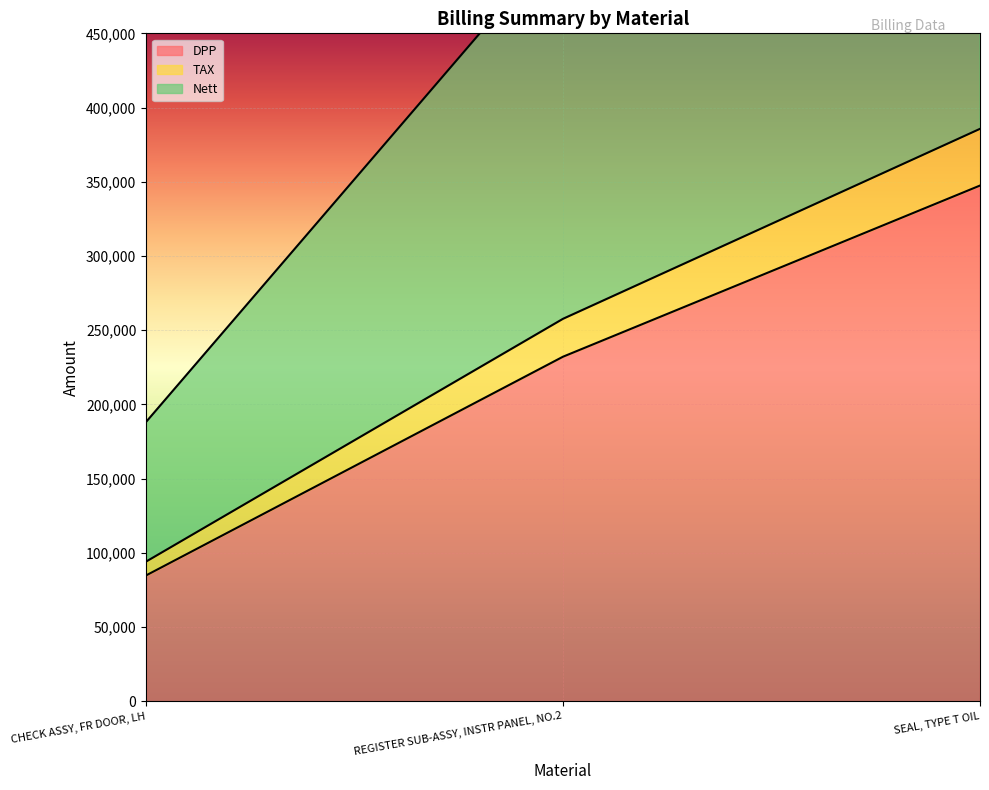

At which label is Nett closest to 479723?

REGISTER SUB-ASSY, INSTR PANEL, NO.2